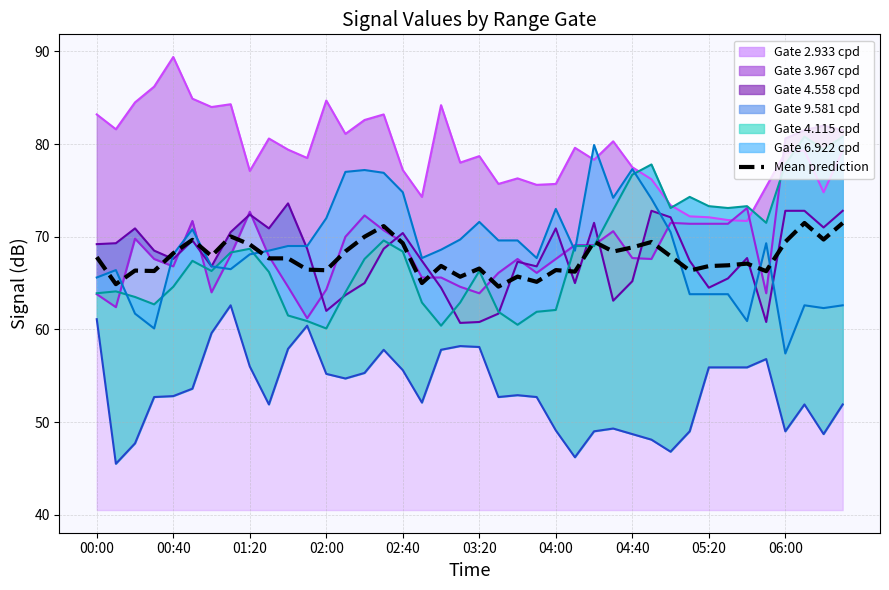

What is the change in value from 02:00 to 21?

-1.7